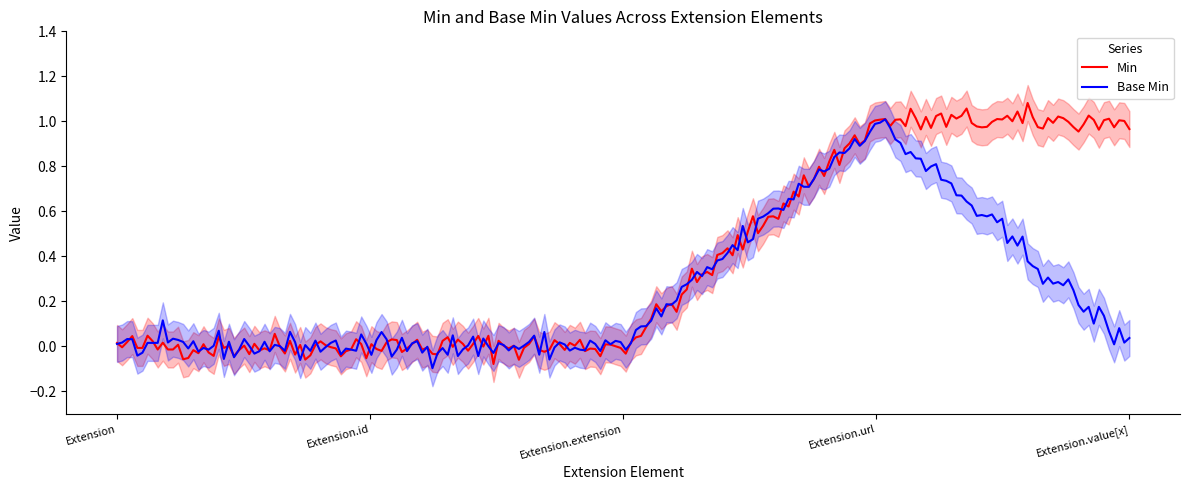

What is the label of the 2nd point from the left?

Extension.id